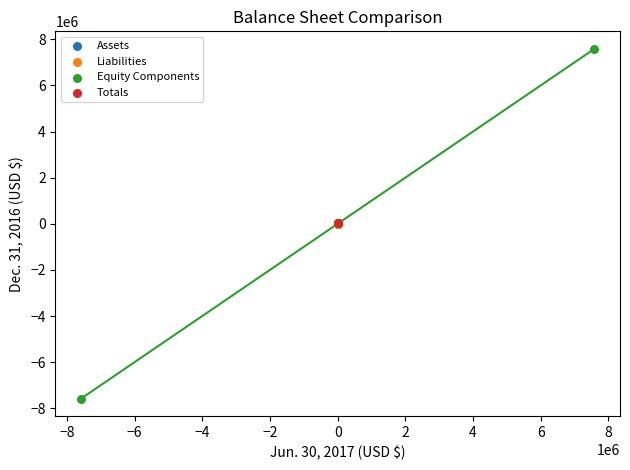

What are all the series names shown in the legend?

Assets, Liabilities, Equity Components, Totals